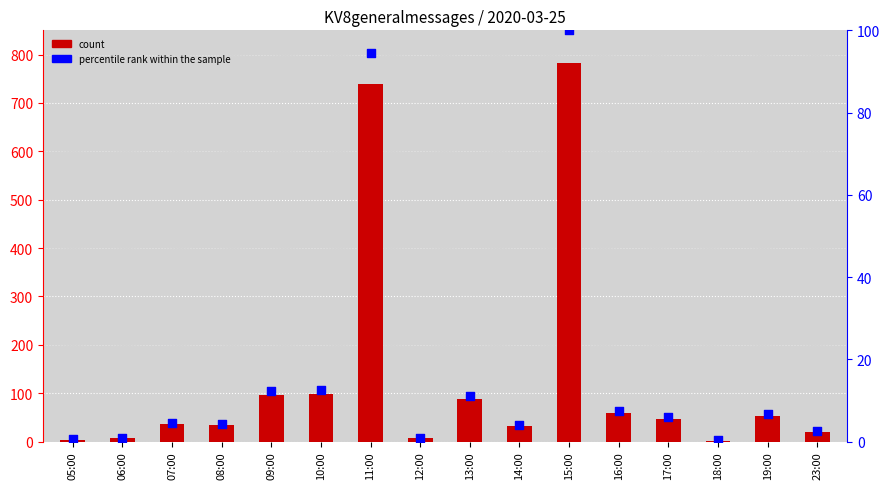

What are all the series names shown in the legend?

count, percentile rank within the sample